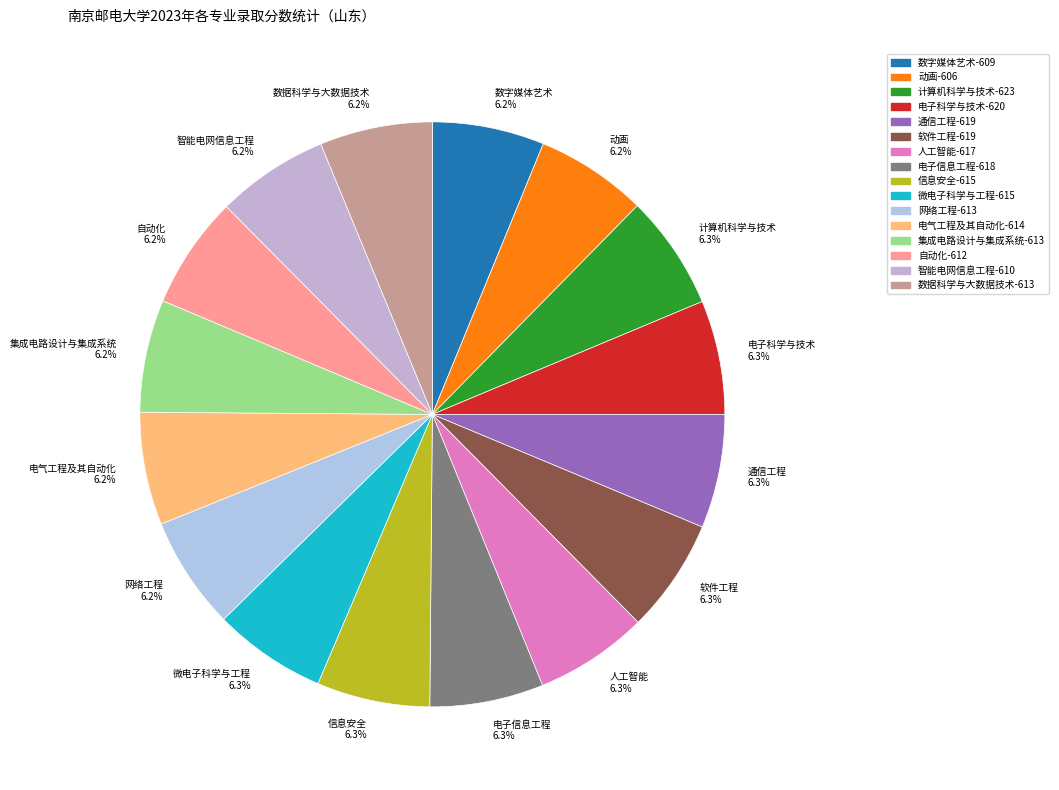

Approximately how many times larger is the value at 集成电路设计与集成系统 6.2% compared to 智能电网信息工程 6.2%?

1.0